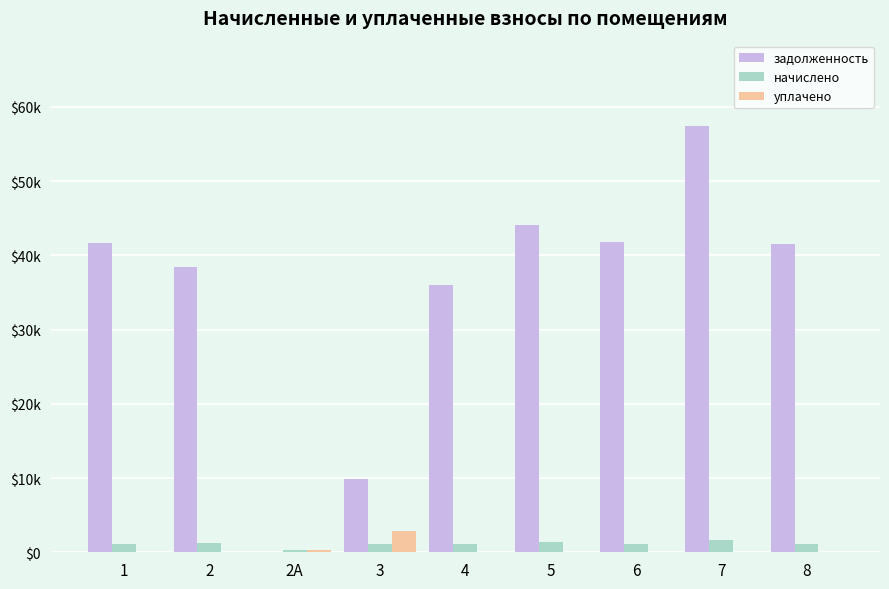

Are the bars grouped side by side (vs. stacked)?

Yes